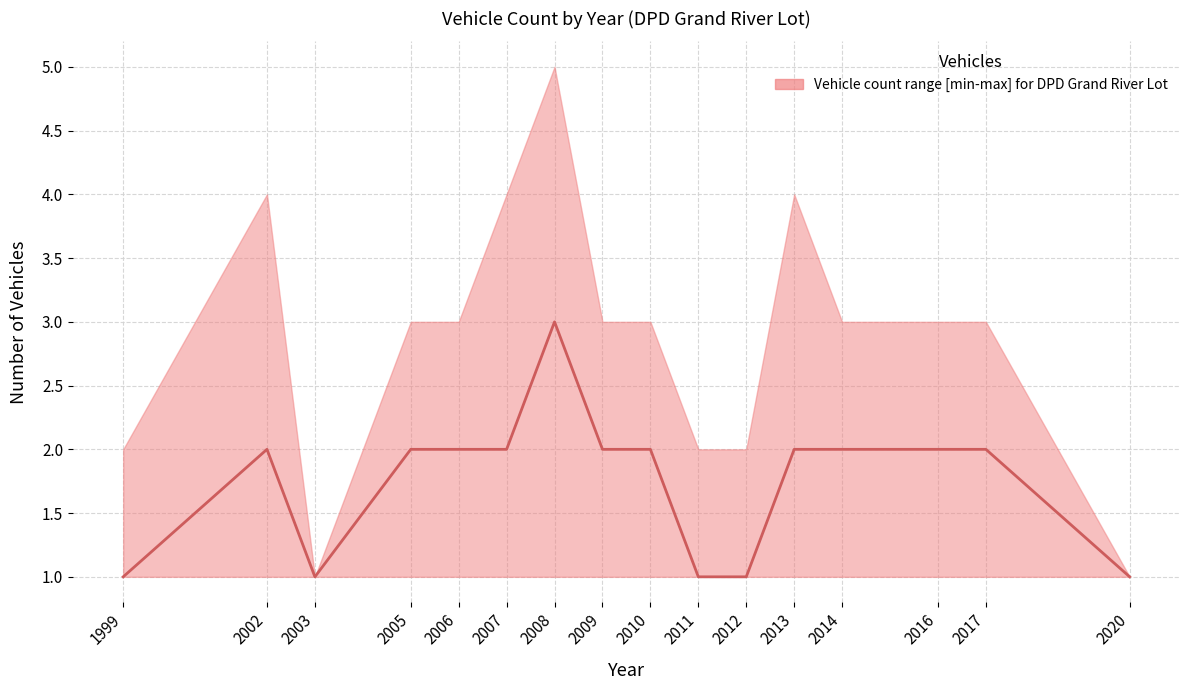

Reading right to left, transcribe all the data shown in this chart.

1	2	2	2	2	1	1	2	2	3	2	2	2	1	2	1